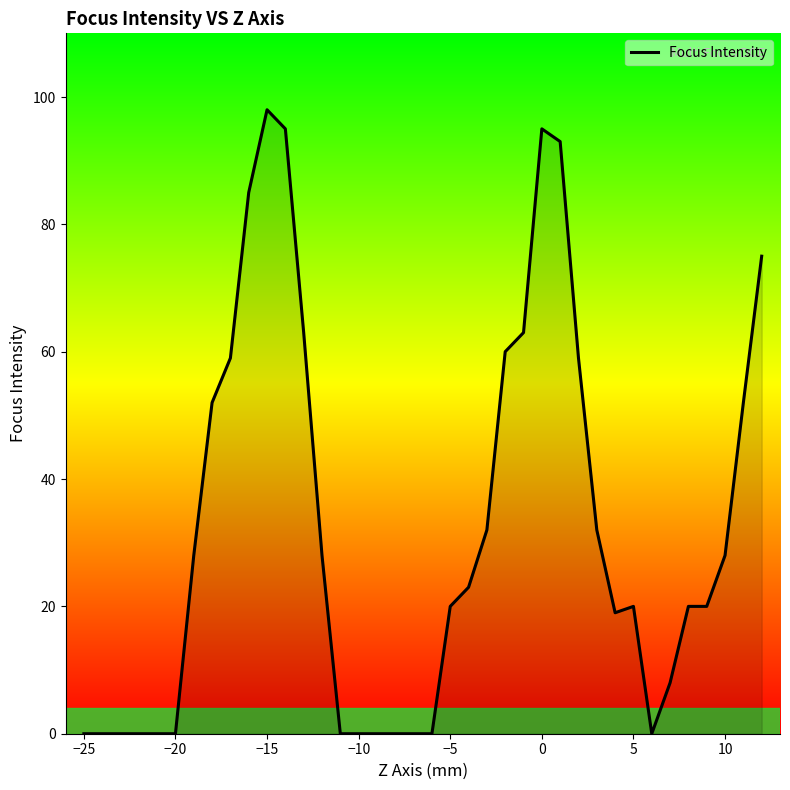

What is the greatest value displayed?

98